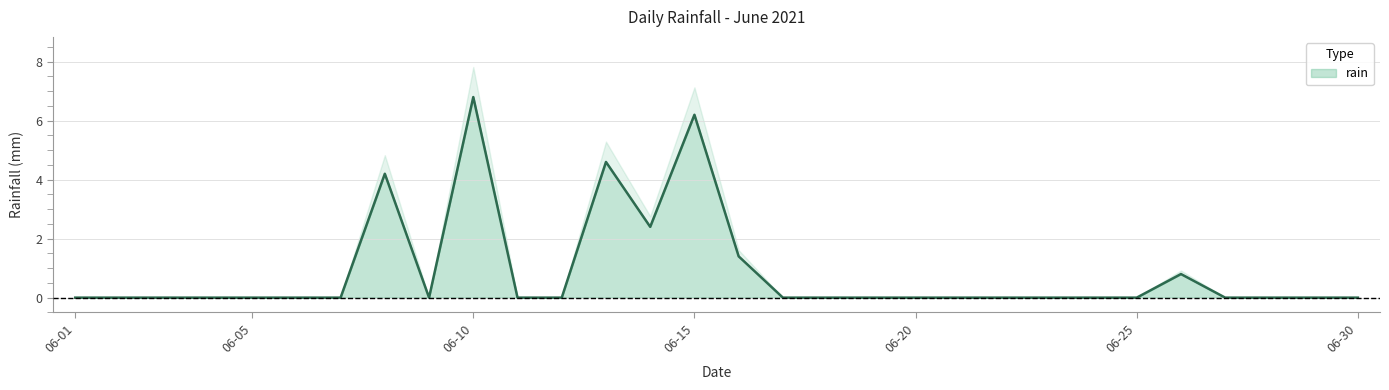

The rain series shows -3.9 at 06-05. True or false?

False